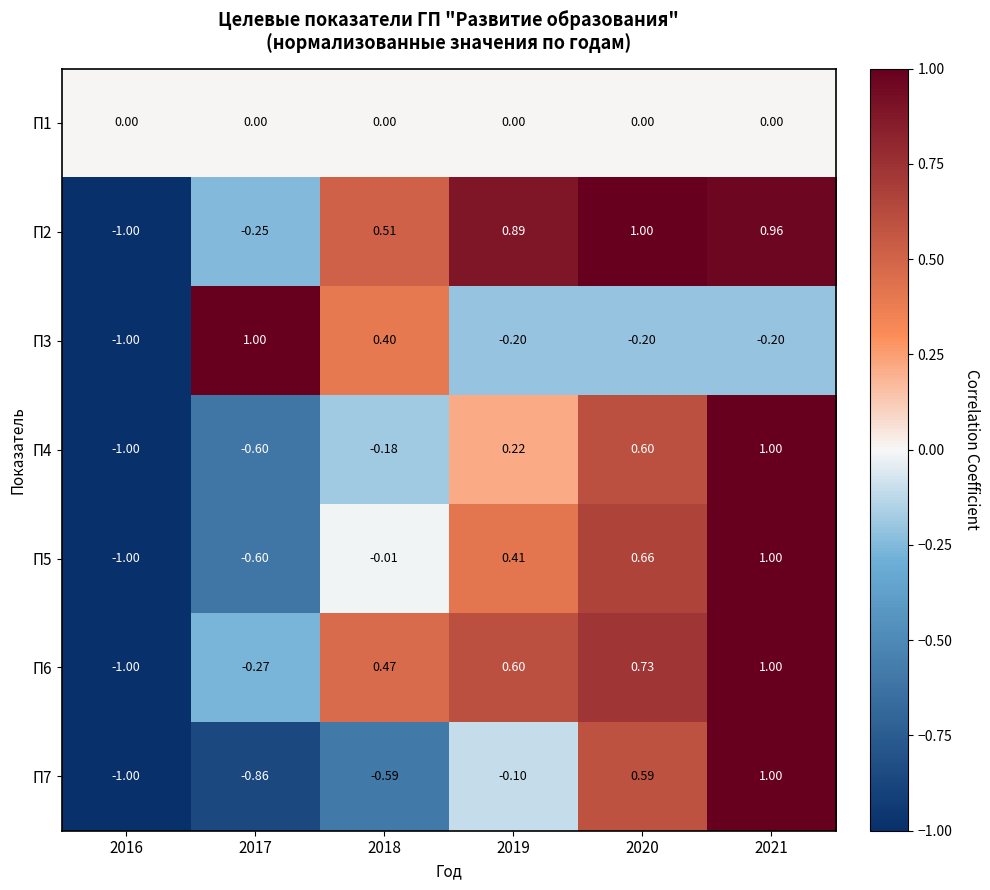

Is the value of П6 at 2019 greater than the value of П3 at 2021?

Yes